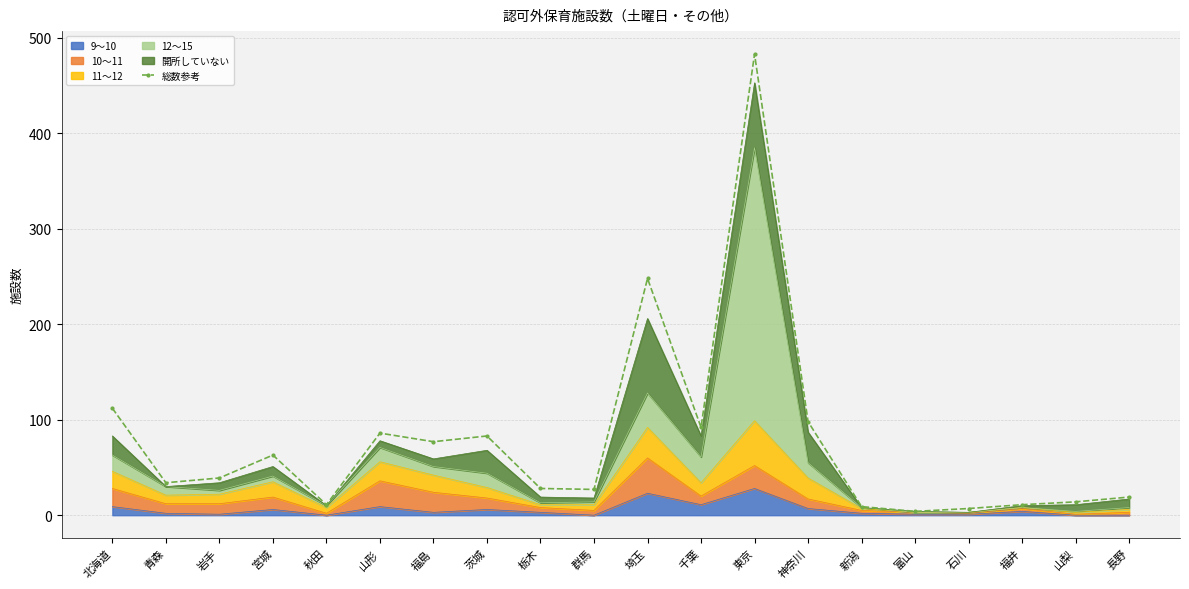

What position from the left is 福井?

18